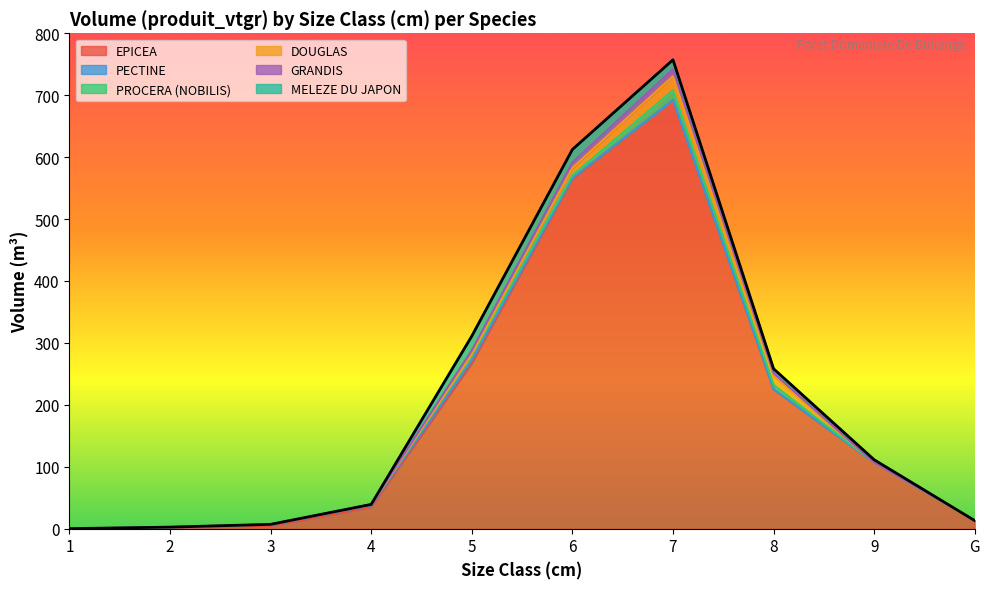

The PROCERA (NOBILIS) series shows -7.3 at 3. True or false?

False